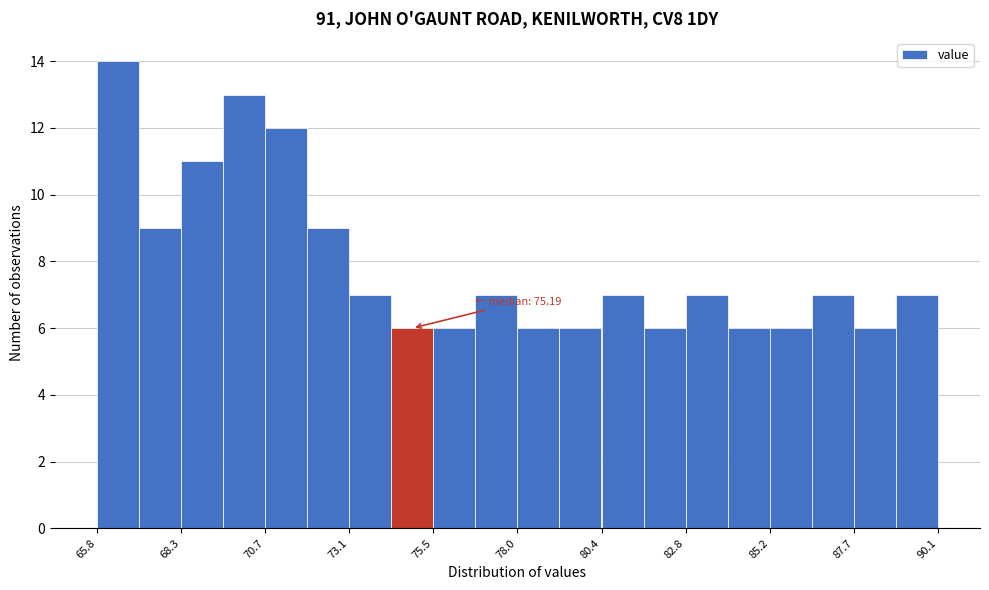

Around what value on the x-axis is the tallest bar? Give the approximate position of its centre, as read against the axis.

66.5